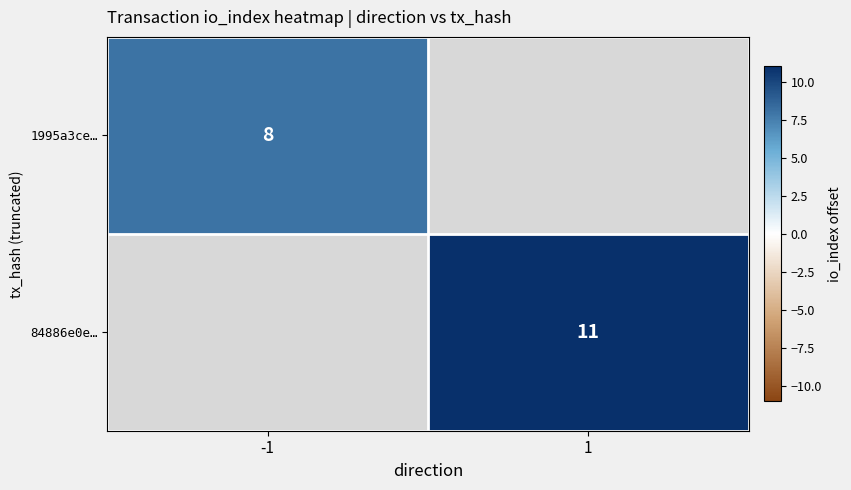

At which category does the chart reach its peak across all series?

1